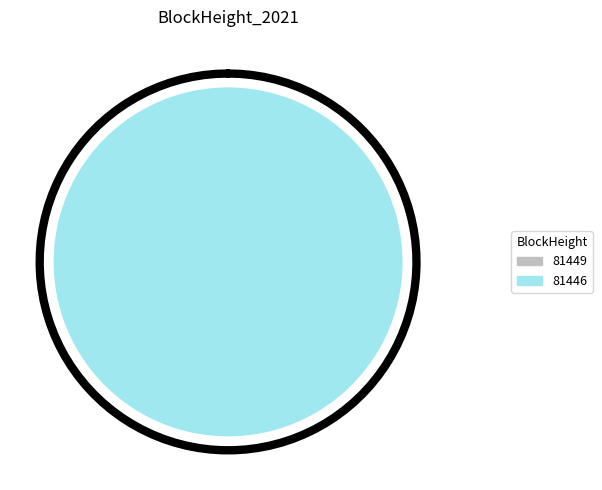

To the nearest percent, what percentage of the pie is 81446?

100%